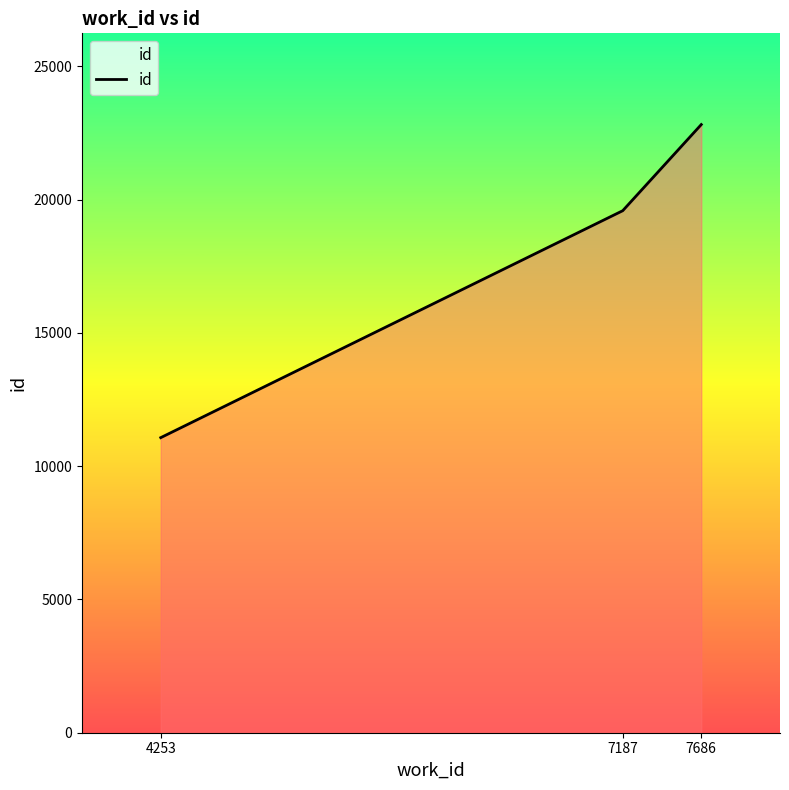

Which category has the lowest value across all series?

4253